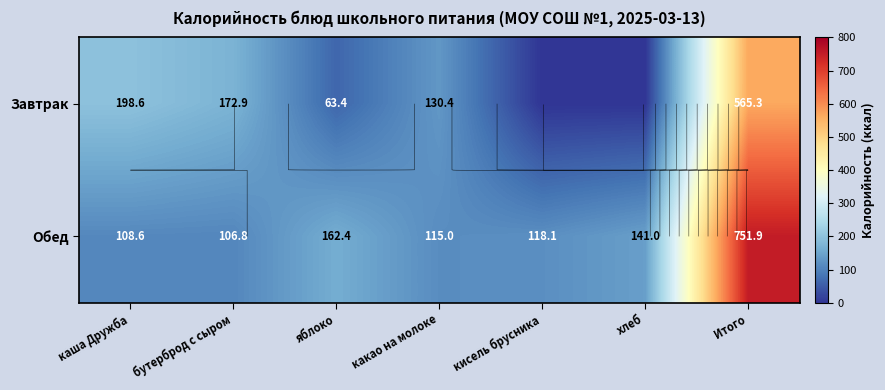

How many distinct data groups are displayed?

2